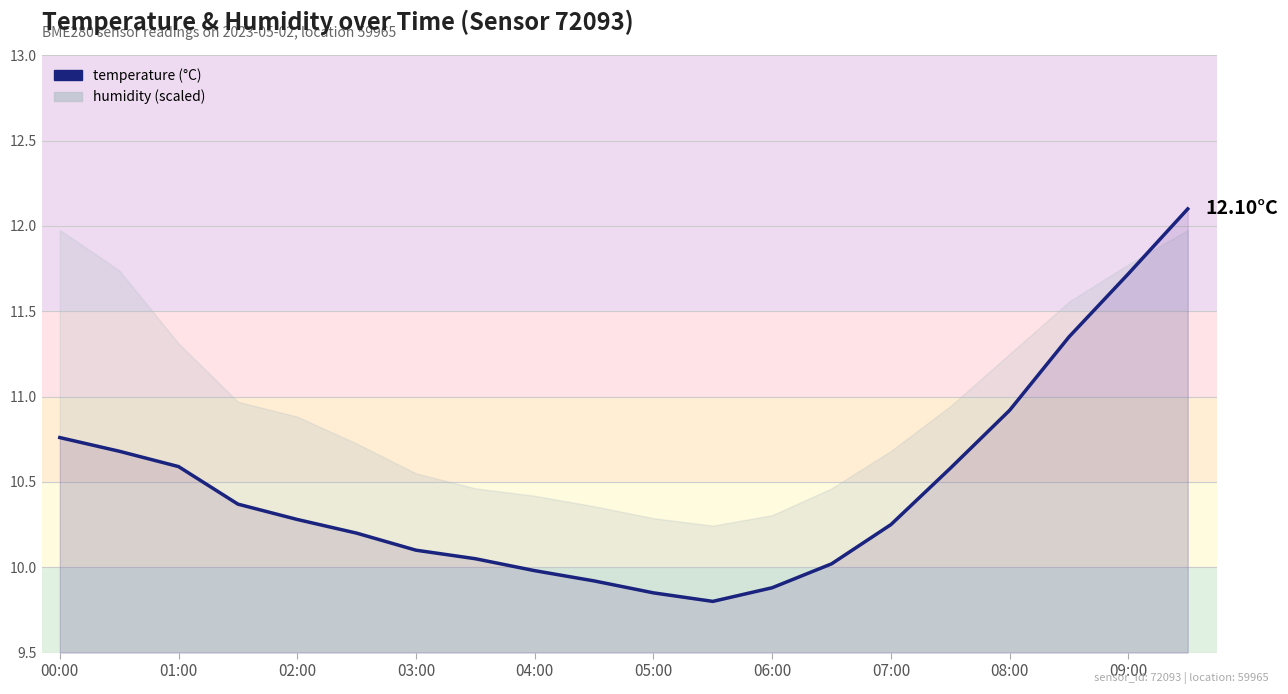

What is the value of the 4th point from the left?

10.4